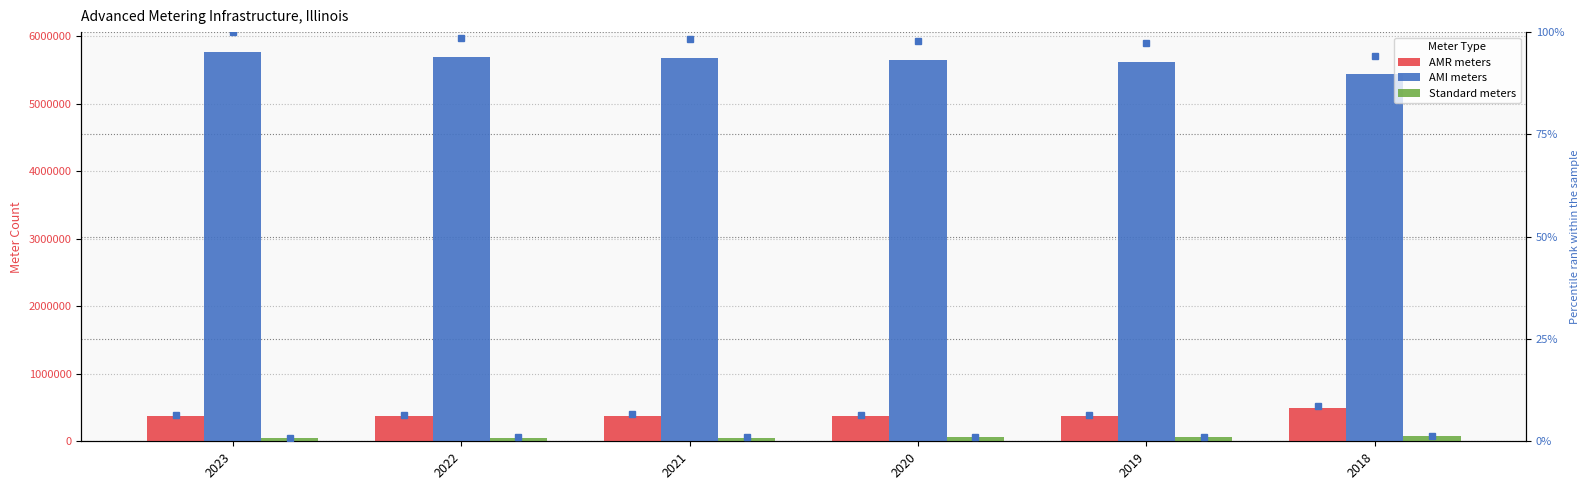

Reading left to right, what are all the values shown in this chart?

AMR meters: 2023=374631	2022=377516	2021=381366	2020=375029	2019=369600	2018=496736
AMI meters: 2023=5772850	2022=5695123	2021=5672290	2020=5649182	2019=5624291	2018=5439387
Standard meters: 2023=49699	2022=54170	2021=55623	2020=66317	2019=65345	2018=74514